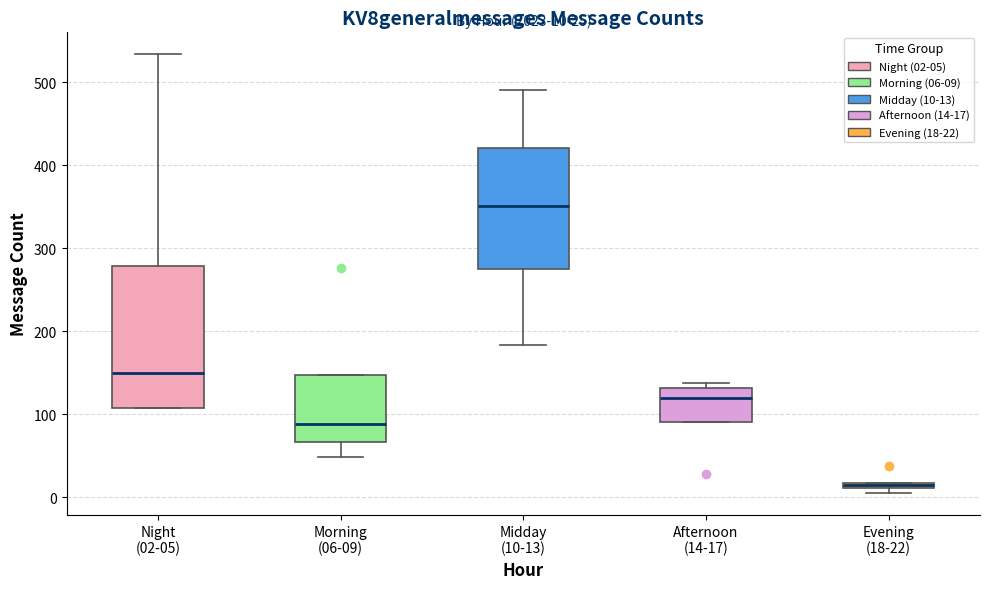

Which box's median line is the highest?

Midday (10-13)